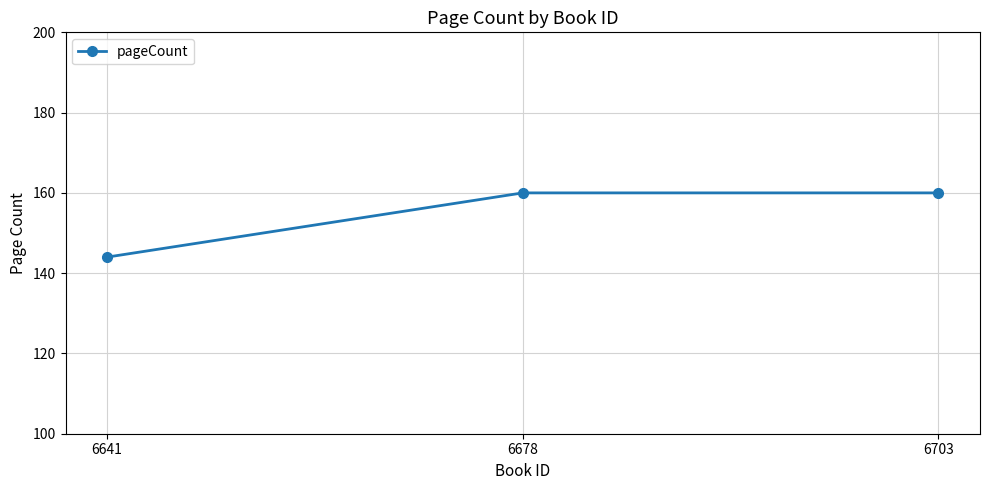

Reading right to left, transcribe all the data shown in this chart.

160	160	144